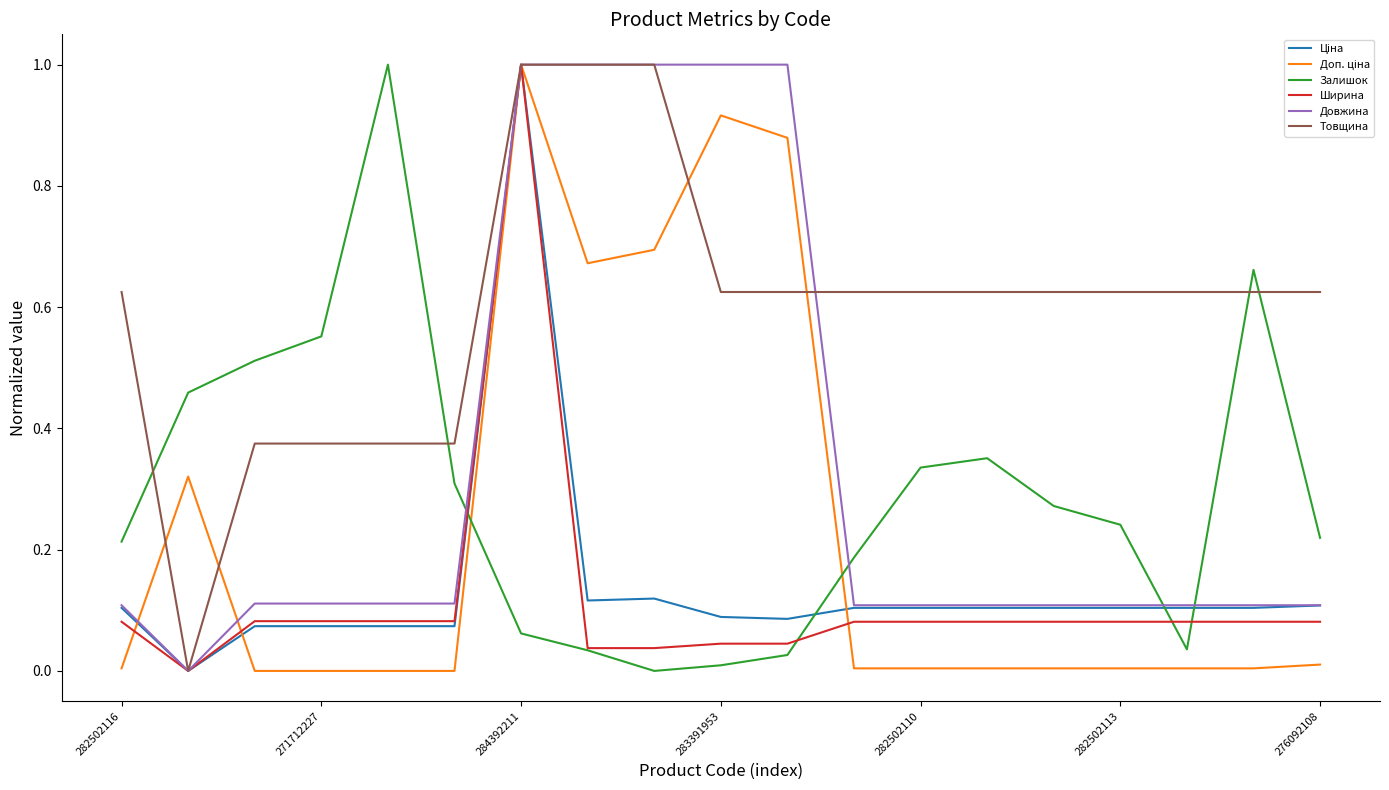

What is the sum of all Довжина values?

6.4